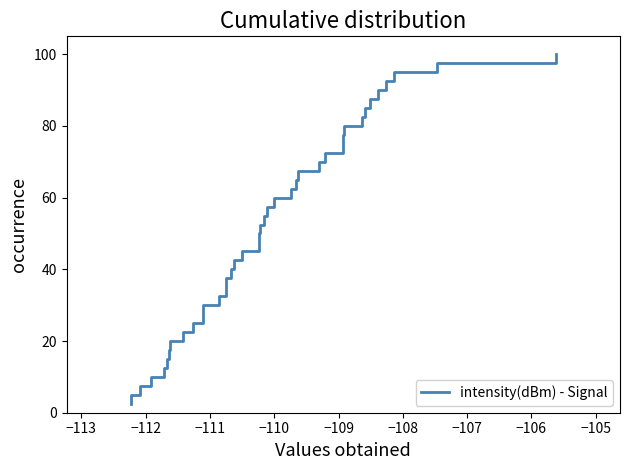

What is the maximum value shown in the chart?

100.0